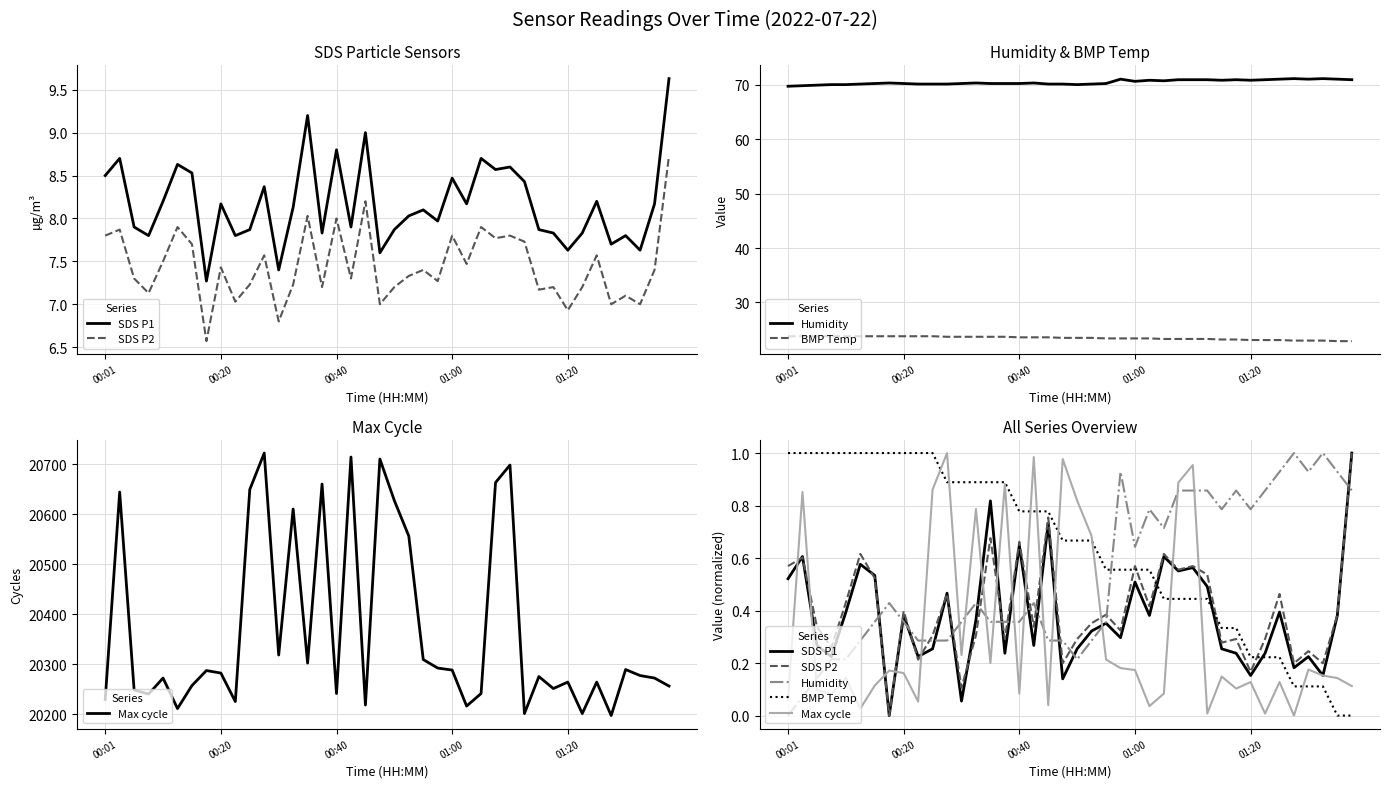

True or false: BMP Temp and Humidity cross at least once.

True